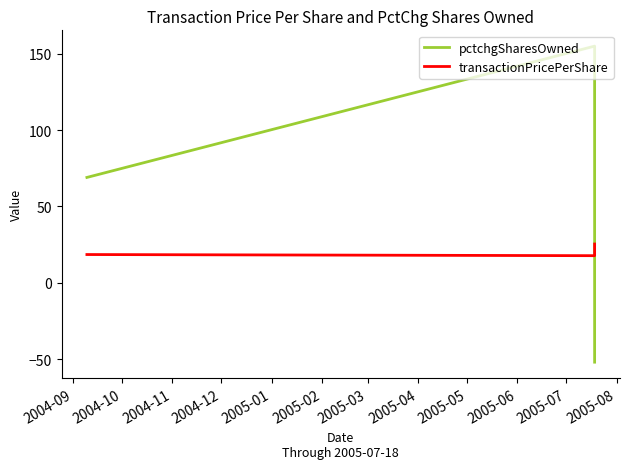

Which series changed the most between 2004-09 and 2004-11?

pctchgSharesOwned